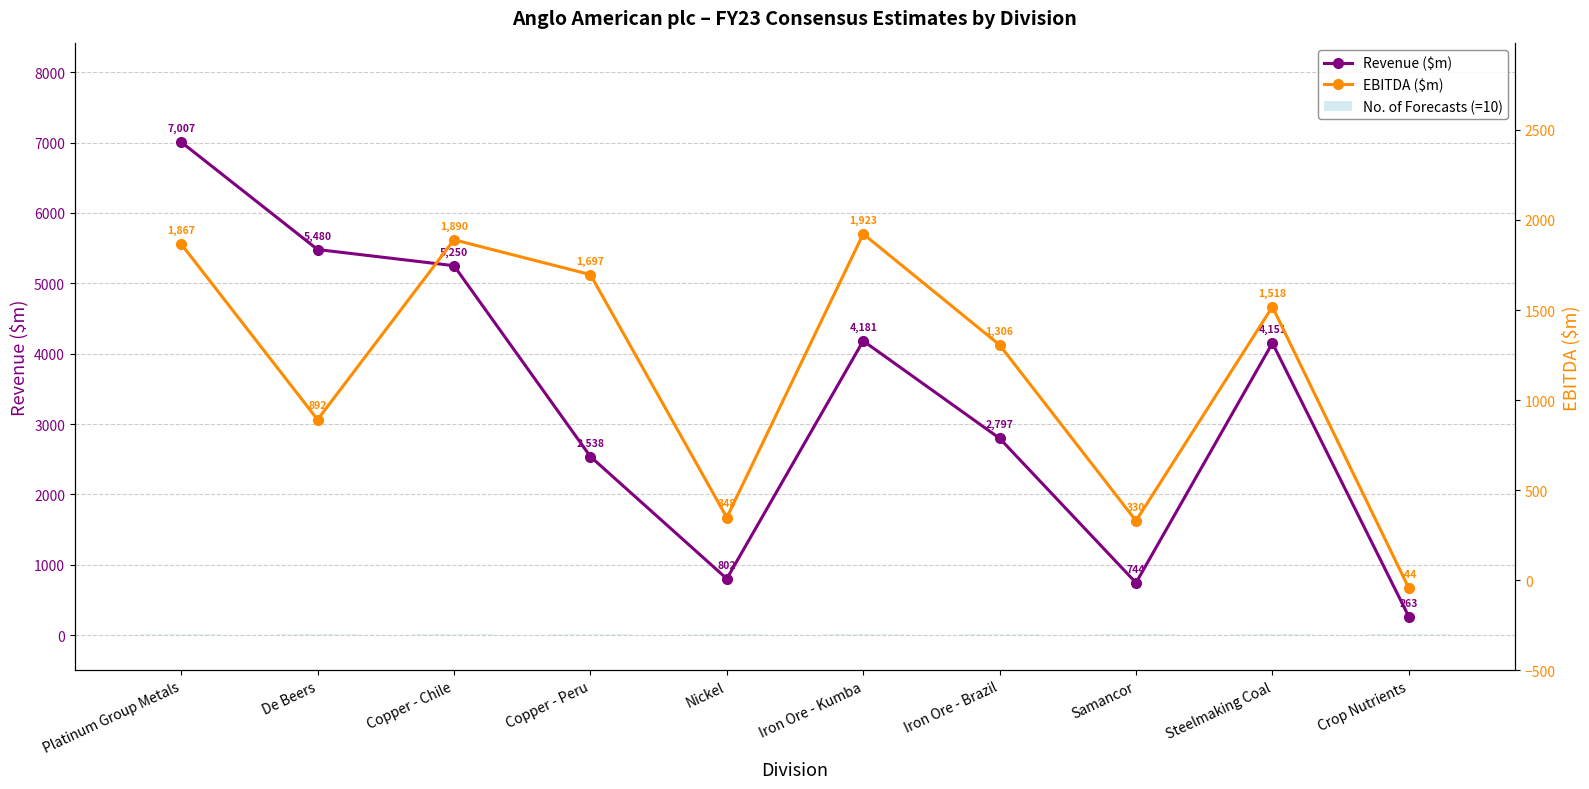

At which label is No. of Forecasts (=10) closest to 10?

Platinum Group Metals